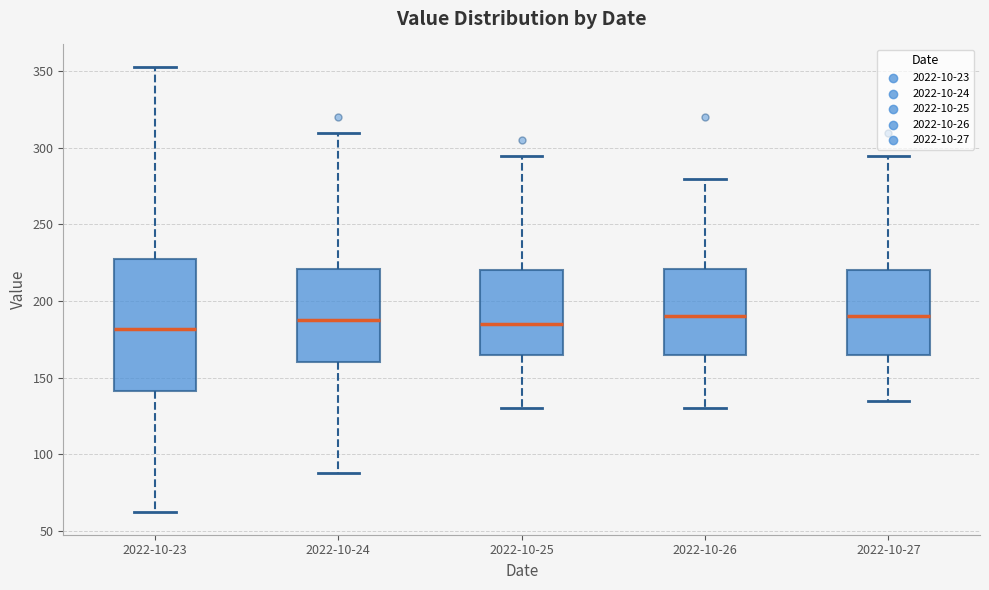

Reading left to right, transcribe this box plot: for each box, give where its median line is, the range the box spans, and where its two whiskers end, as read against the y-axis. The values are not printed on the chart, so give them approximately, as read against the axis.

2022-10-23: median 180, box 140 to 225, whiskers 60 to 355
2022-10-24: median 190, box 160 to 220, whiskers 90 to 310
2022-10-25: median 185, box 165 to 220, whiskers 130 to 295
2022-10-26: median 190, box 165 to 220, whiskers 130 to 280
2022-10-27: median 190, box 165 to 220, whiskers 135 to 295